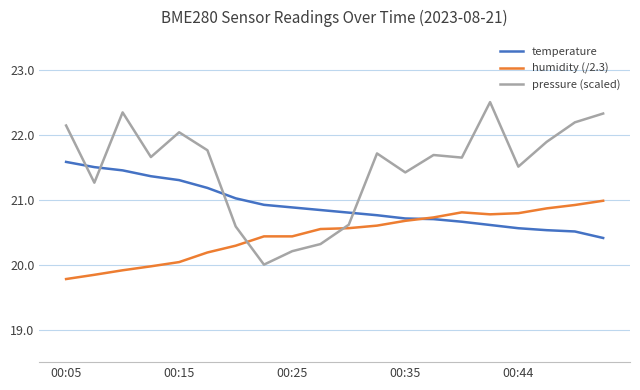

What is the minimum value for temperature?

20.4